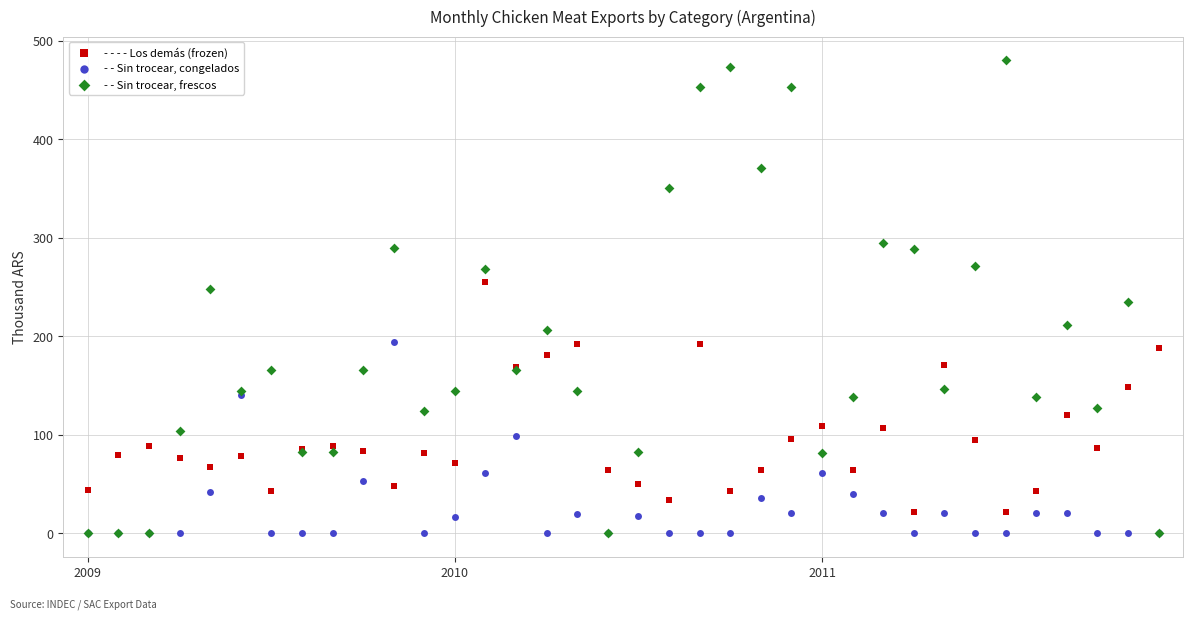

What are all the series names shown in the legend?

- - - - Los demás (frozen), - - Sin trocear, congelados, - - Sin trocear, frescos